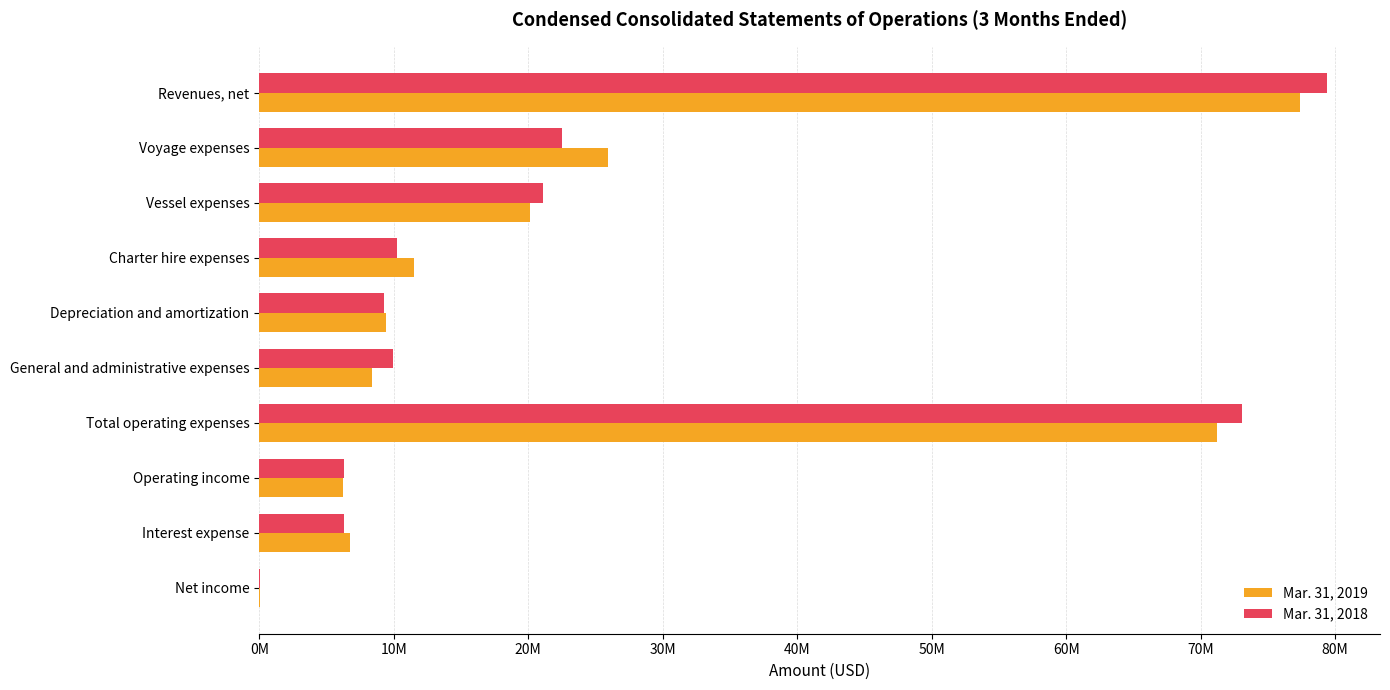

At how many categories does at least one series exceed 1373181?

9